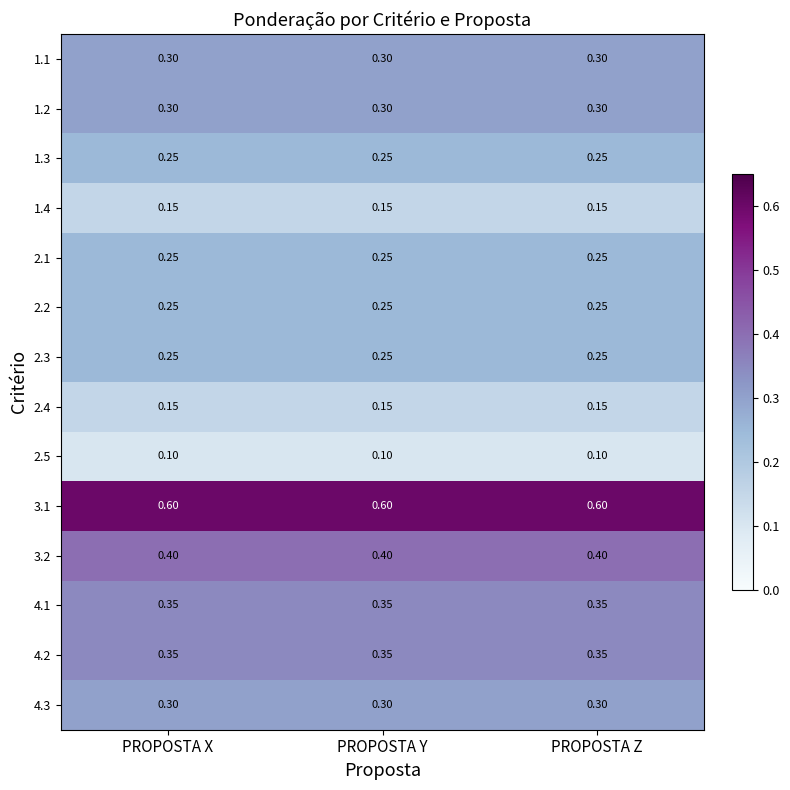

Is the value of 1.2 at PROPOSTA X greater than the value of 2.1 at PROPOSTA Z?

Yes